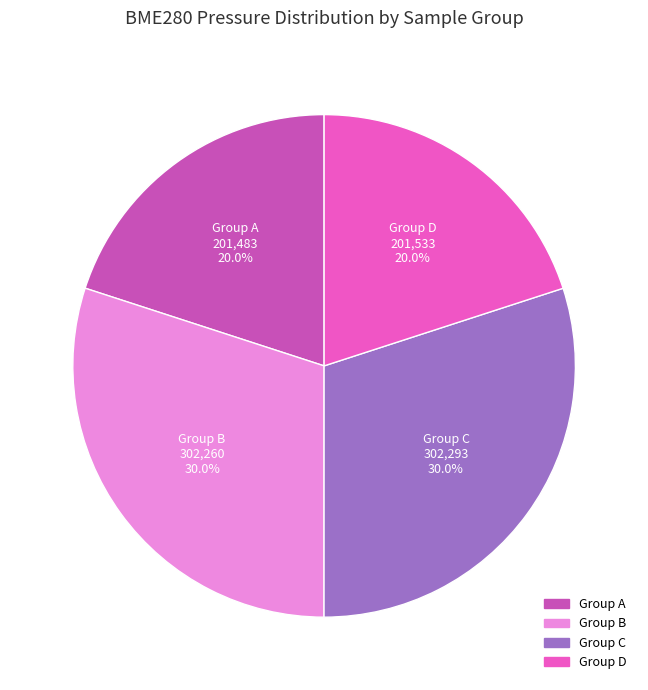

Is there a majority slice in this chart?

No